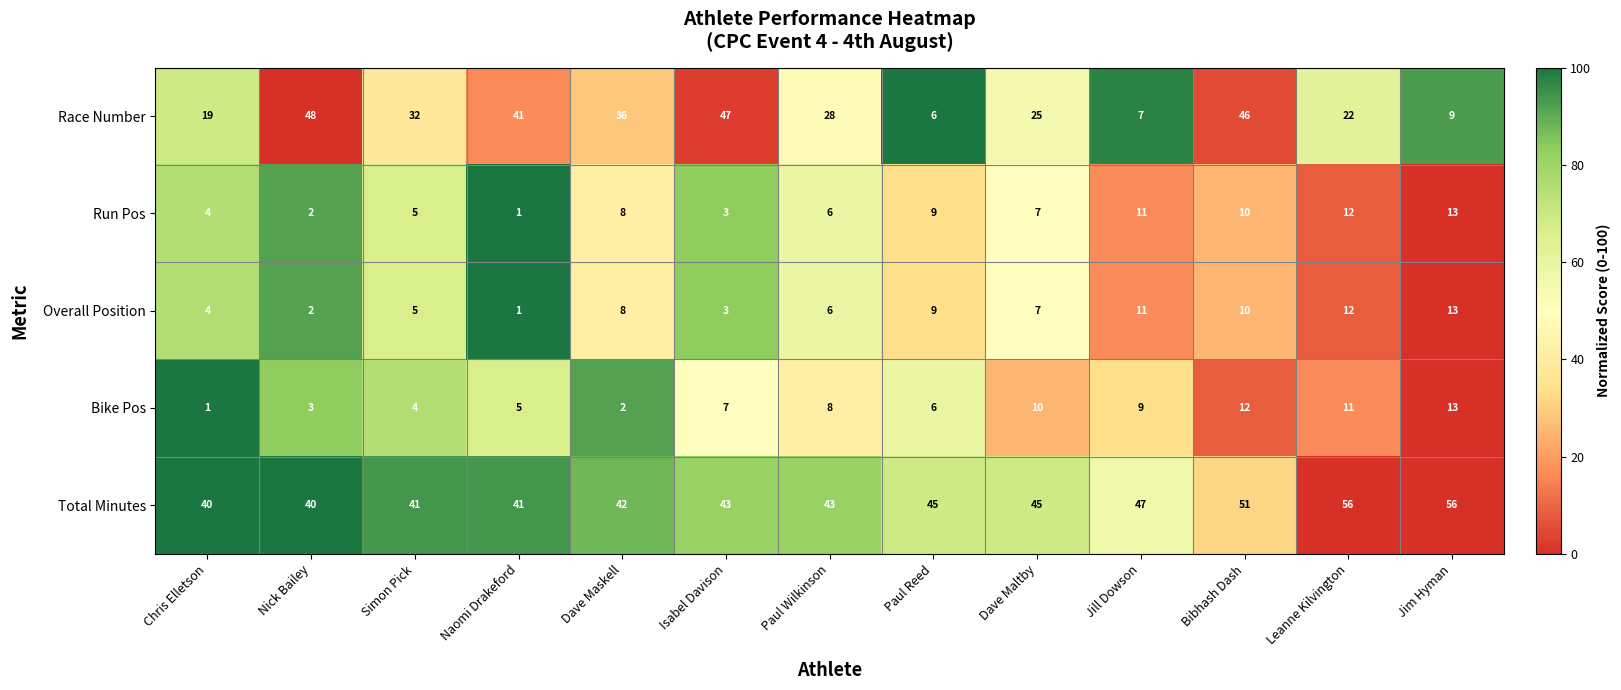

What is the difference between the highest and lowest values at Naomi Drakeford?

40